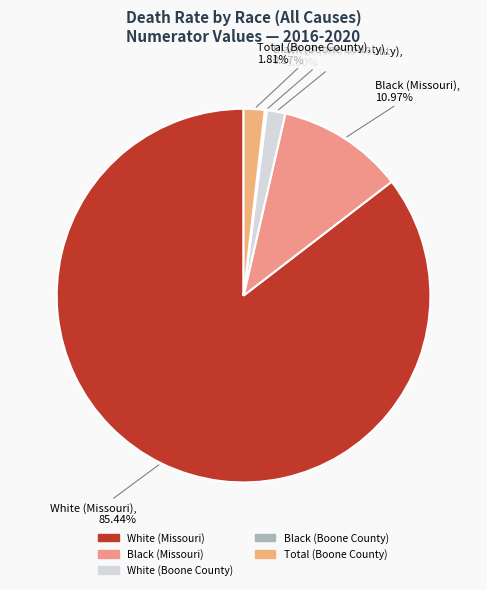

To the nearest percent, what is the difference between the largest and smallest slice percentages?

85%